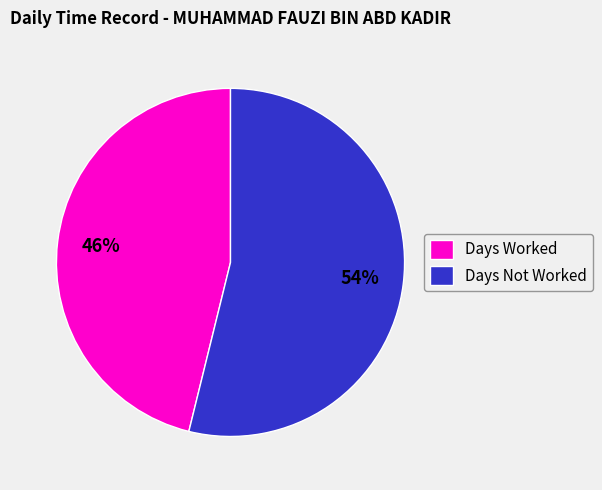

Do Days Not Worked and Days Worked together represent more than half of the pie?

Yes